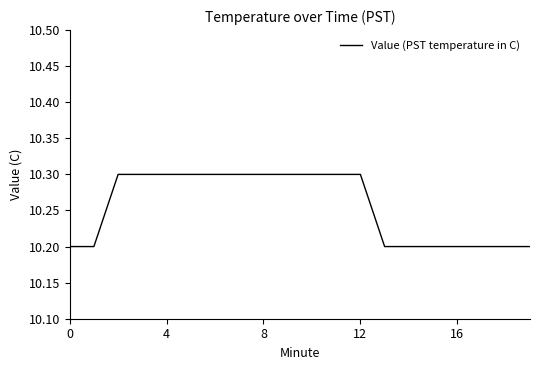

What is the minimum value shown in the chart?

10.2